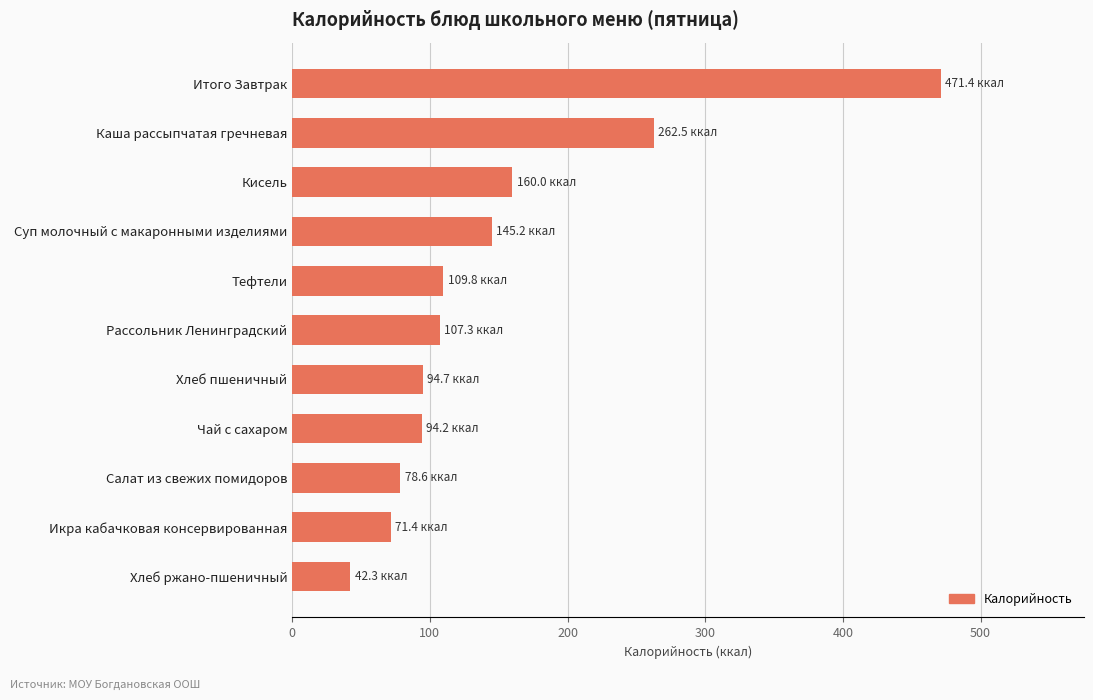

Does the chart contain any negative values?

No